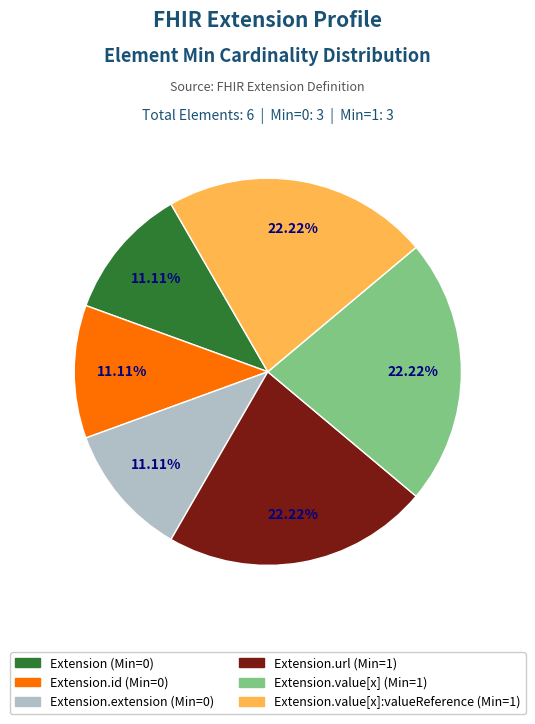

Count the number of slices in the pie.

6